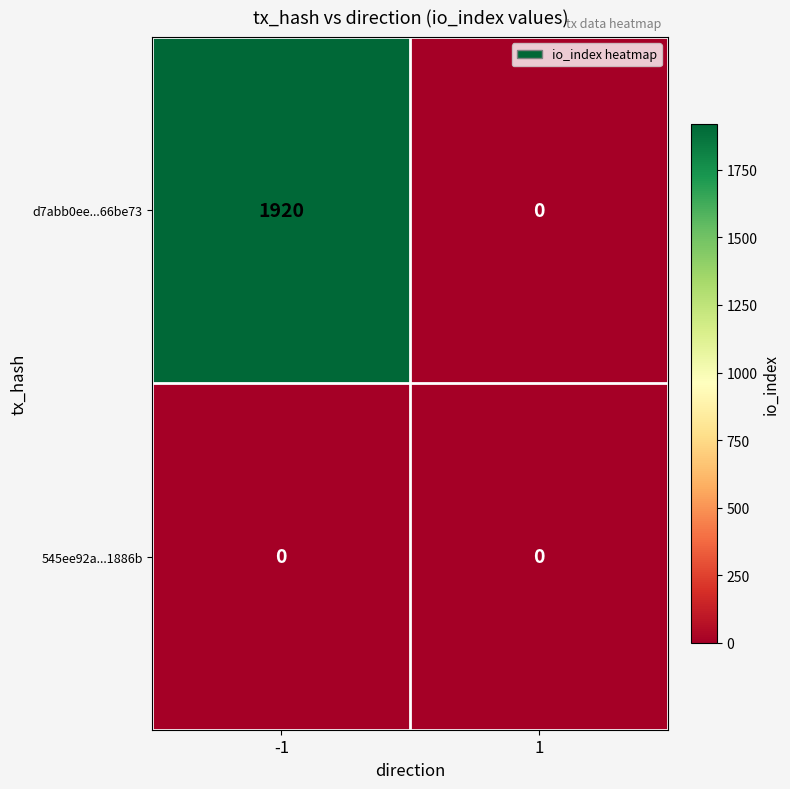

Which series has the largest range (max minus min)?

d7abb0ee...66be73